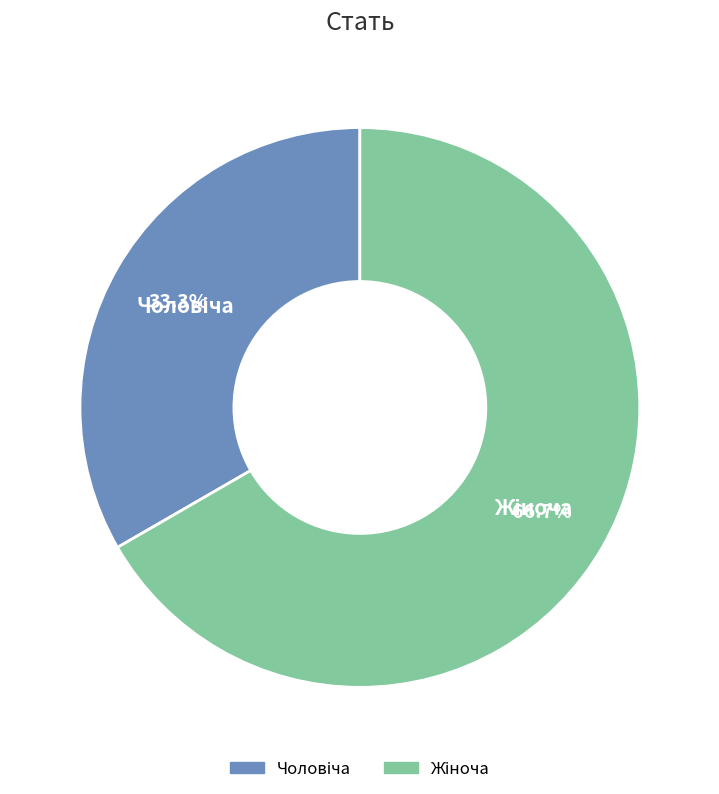

Is there any slice that represents more than half of the pie?

Yes